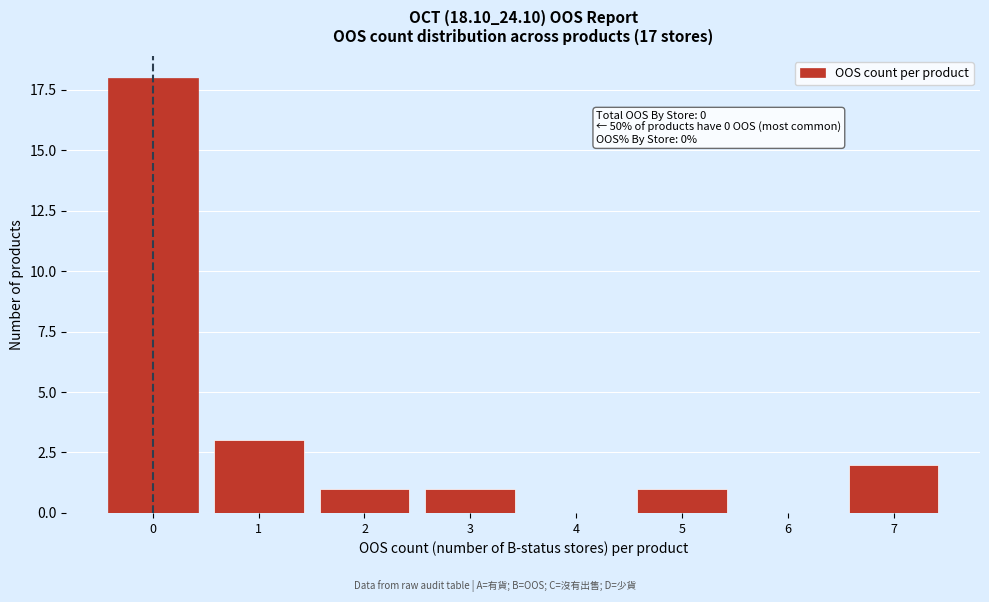

Reading left to right, transcribe all the data shown in this chart.

0=18	1=3	2=1	3=1	4=0	5=1	6=0	7=2